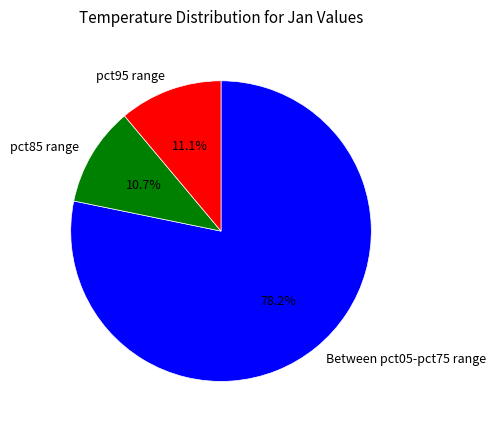

Combined, what portion of the pie is pct95 range and pct85 range?

21.8%